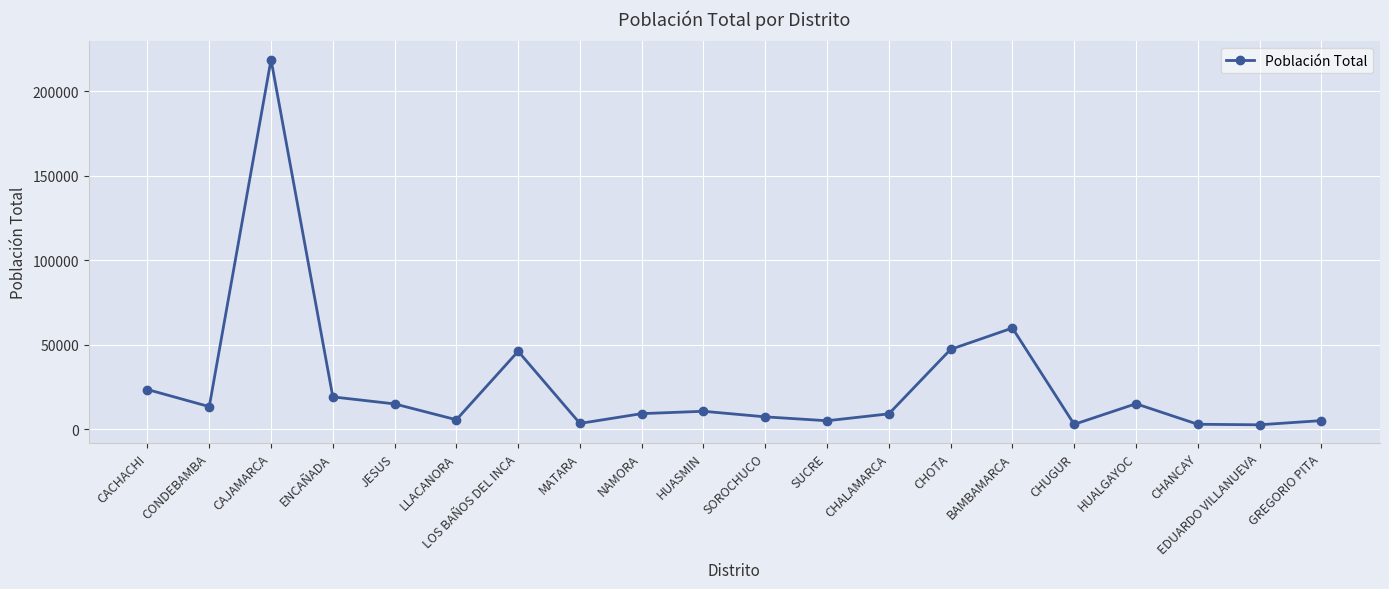

Is it true that the value at LLACANORA is 5639?

True